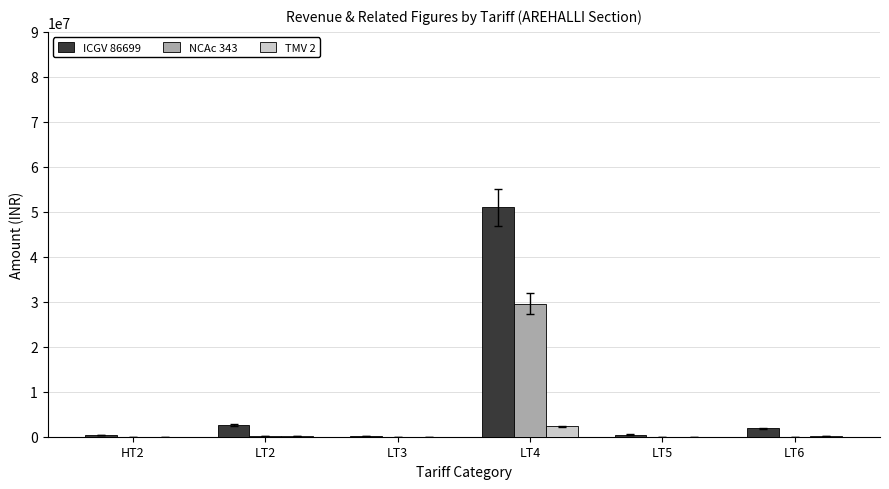

How many series are shown in this chart?

3